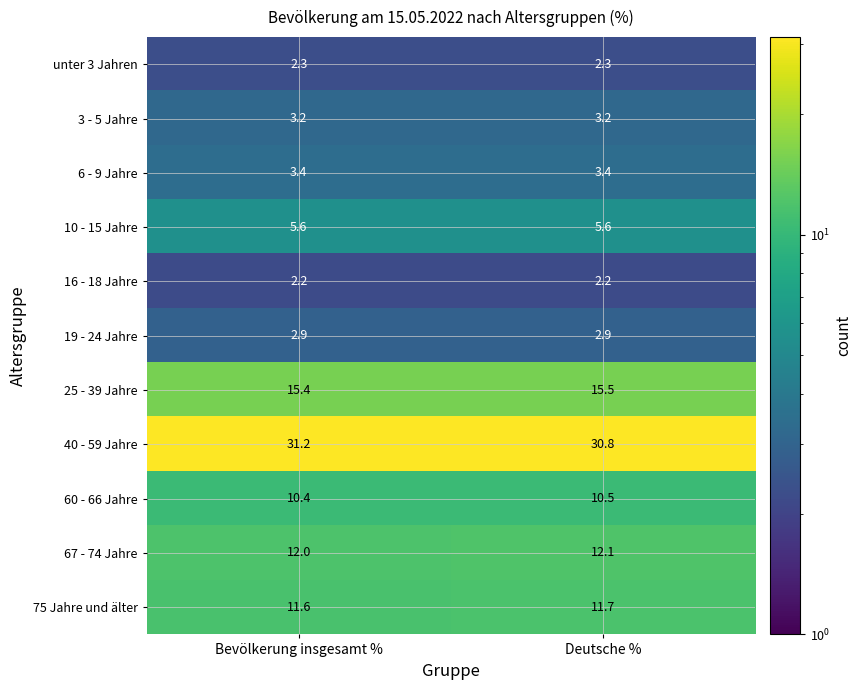

True or false: 16 - 18 Jahre has a value of 2.2 at Deutsche %.

True